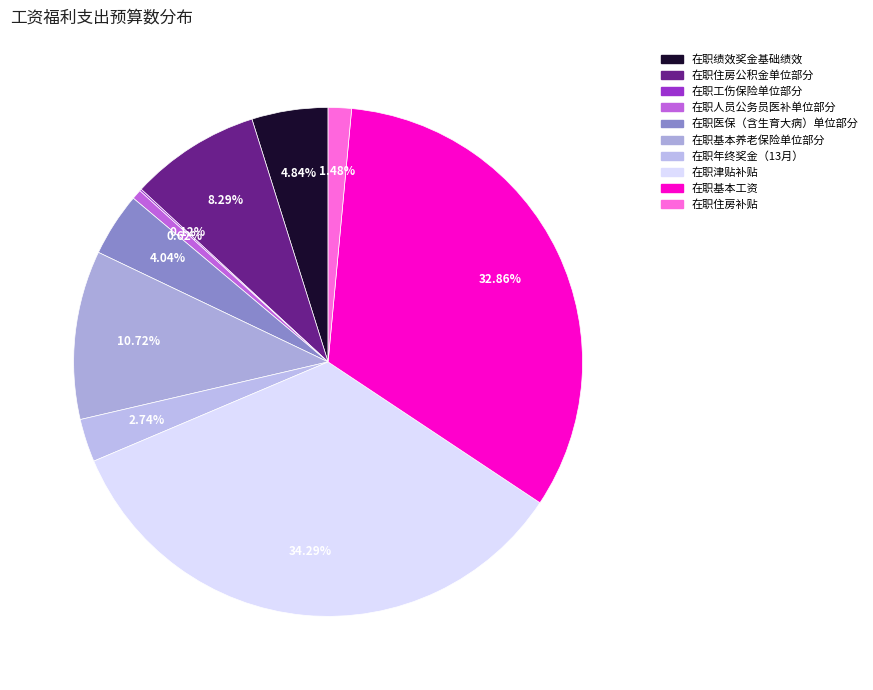

How many slices are in this pie chart?

10